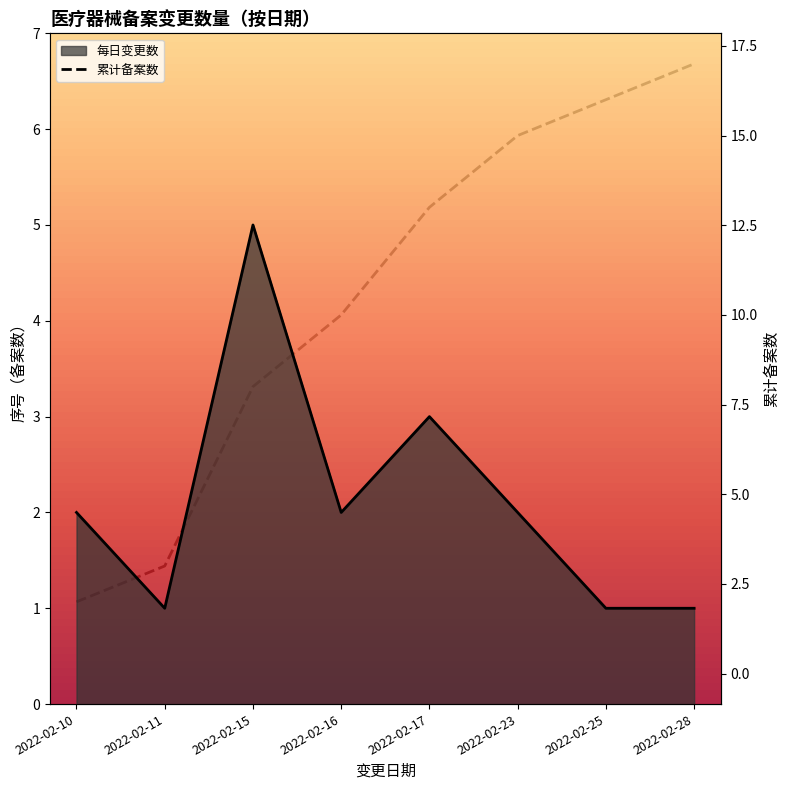

At which label does 累计备案数 first exceed 13?

2022-02-23